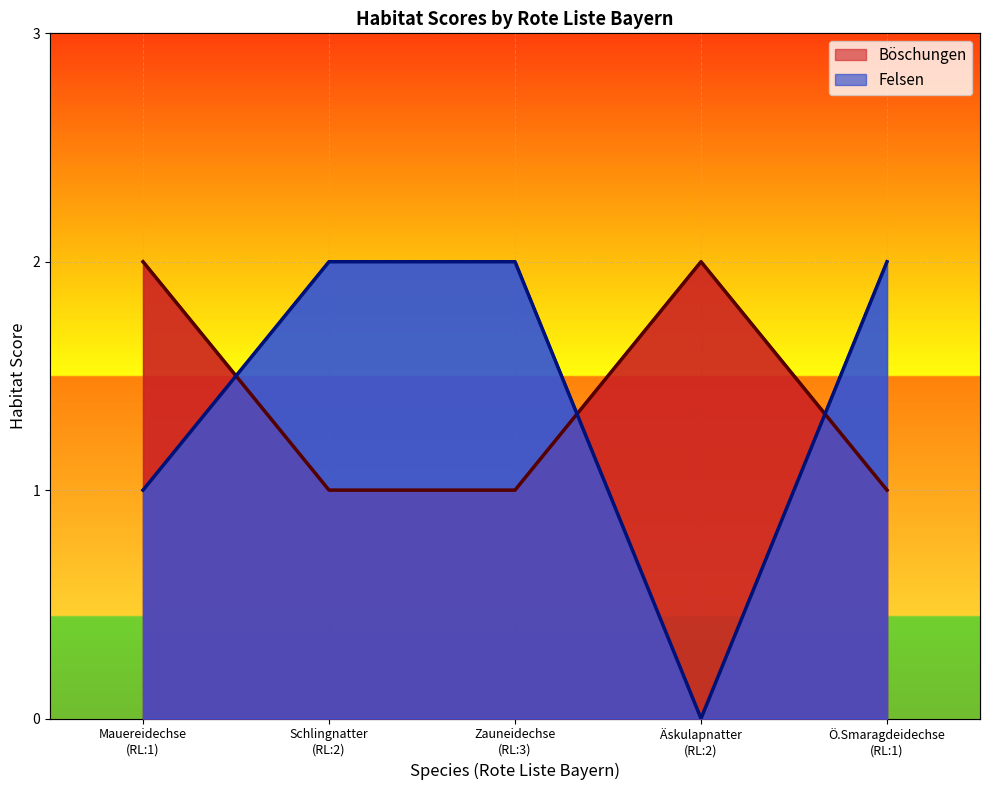

The value of Böschungen at Ö.Smaragdeidechse (RL:1) is 1. True or false?

True